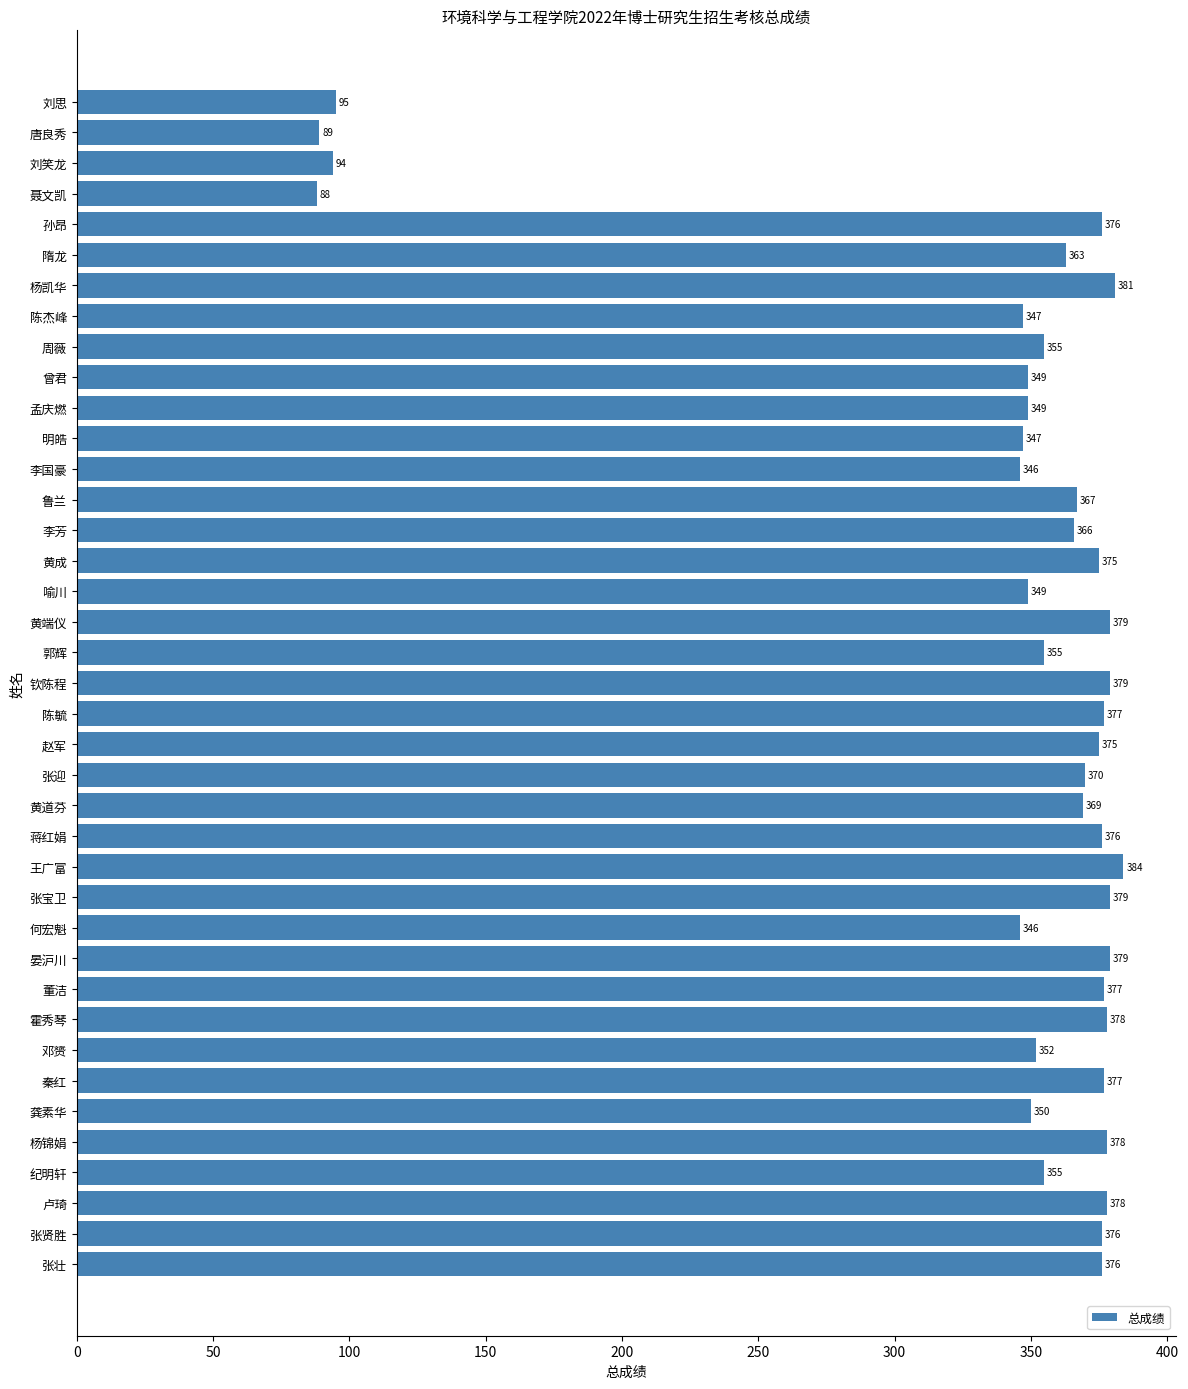

What is the label of the 15th bar from the bottom?

蒋红娟